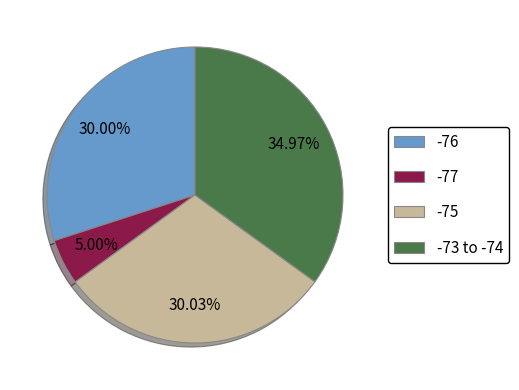

Which category has the smallest portion of the pie?

-77